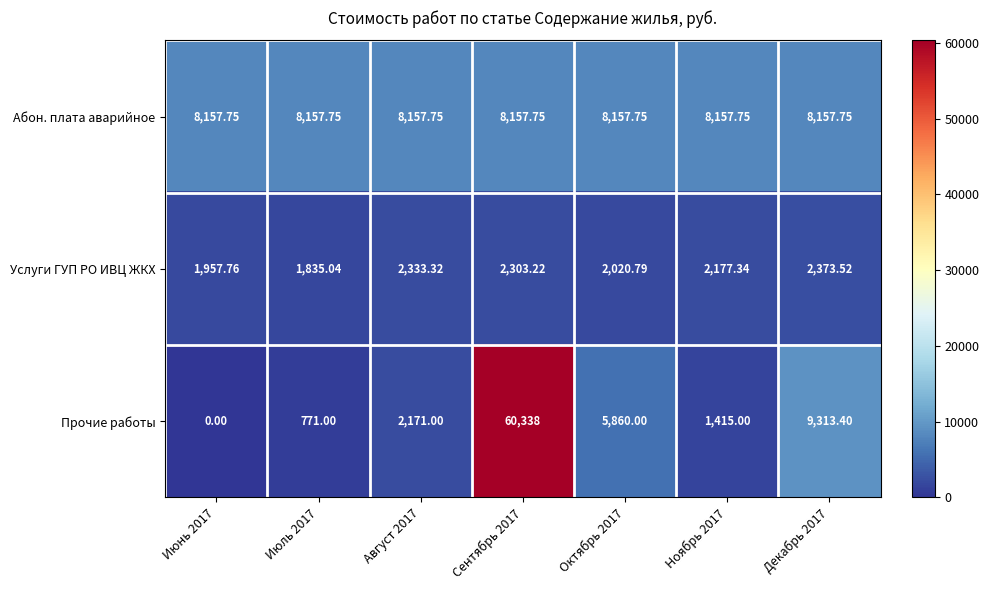

Which series has the widest spread of values?

Прочие работы